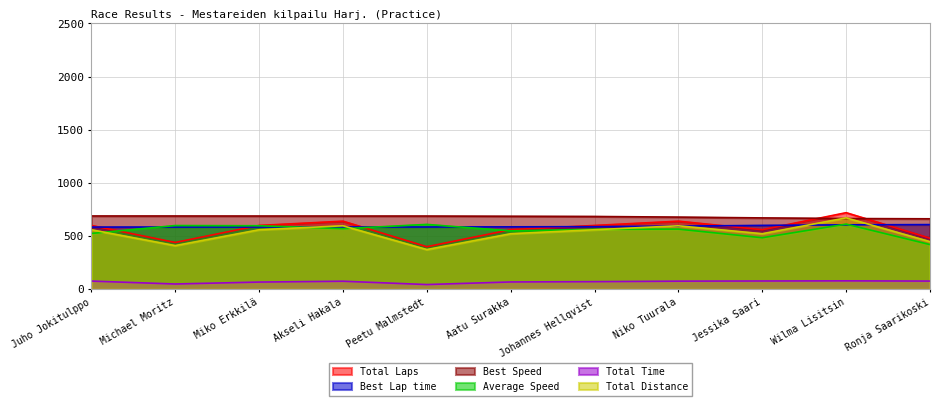

What is the approximate value of Best Lap time at Juho Jokitulppo?

584.7